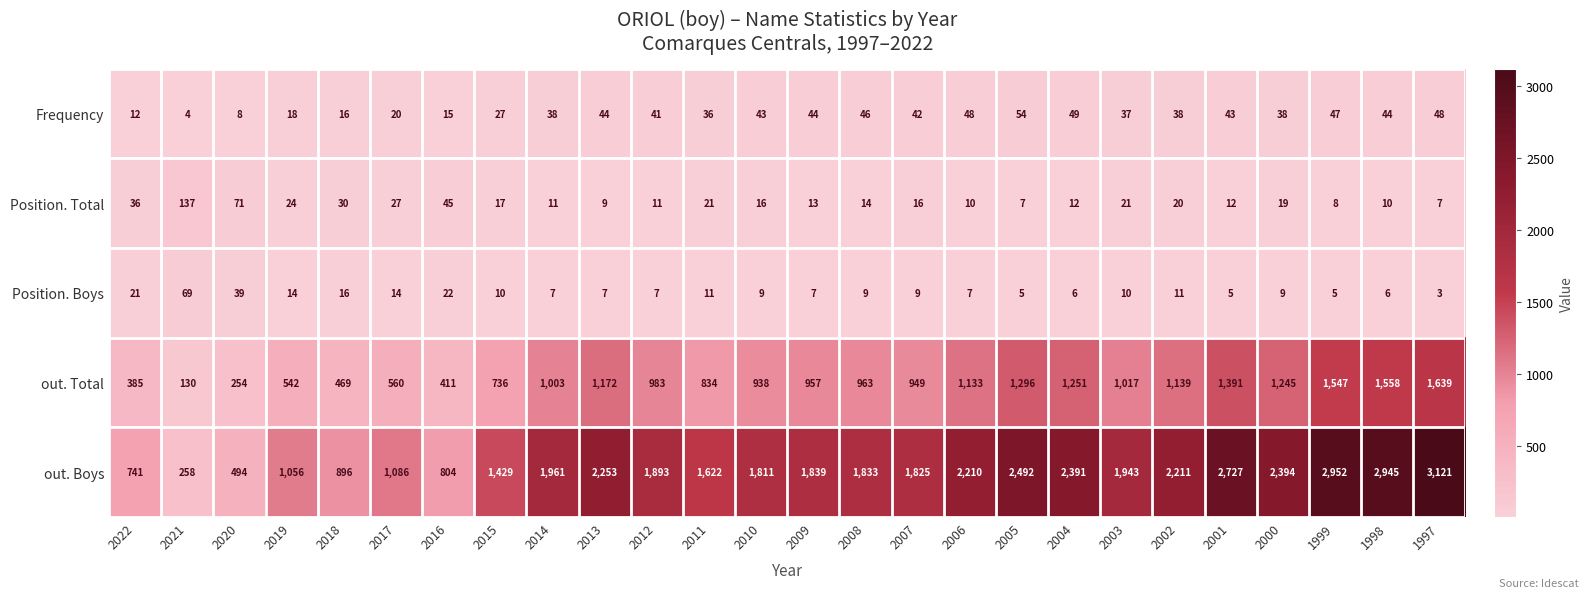

List the series in order of their peak value, highest first.

out. Boys, out. Total, Position. Total, Position. Boys, Frequency